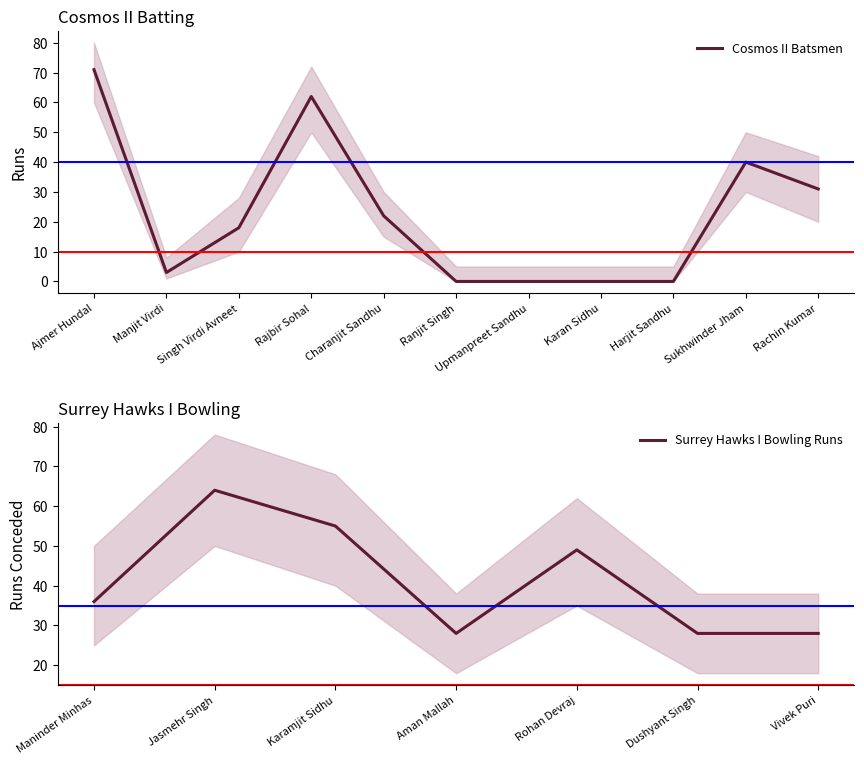

True or false: Cosmos II Batsmen has a value of 3 at Manjit Virdi.

True